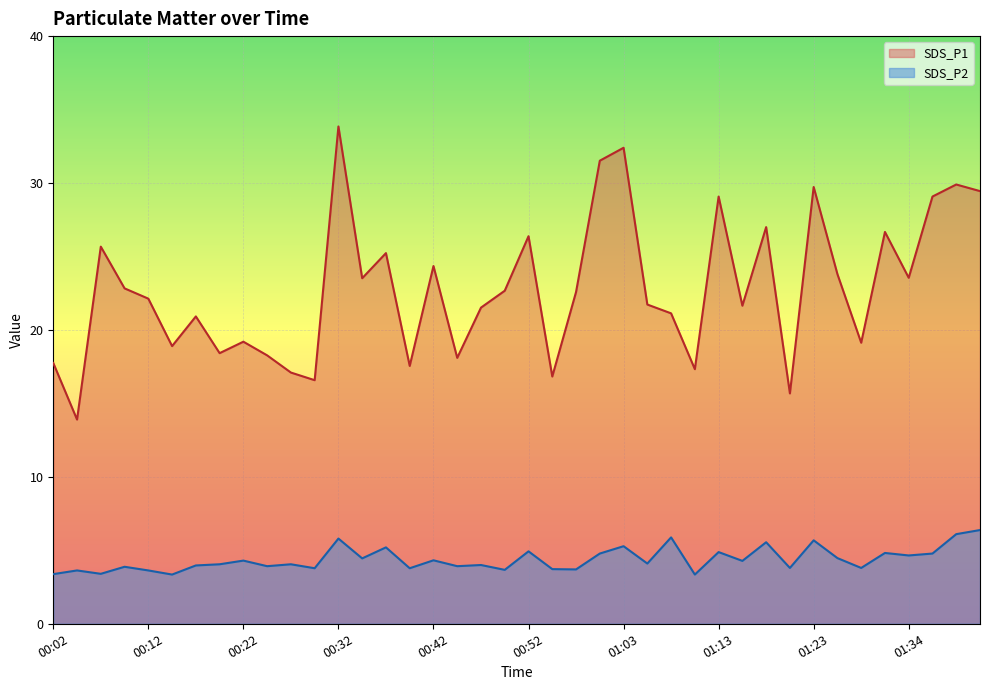

At which category does SDS_P2 reach its first local peak?

00:04